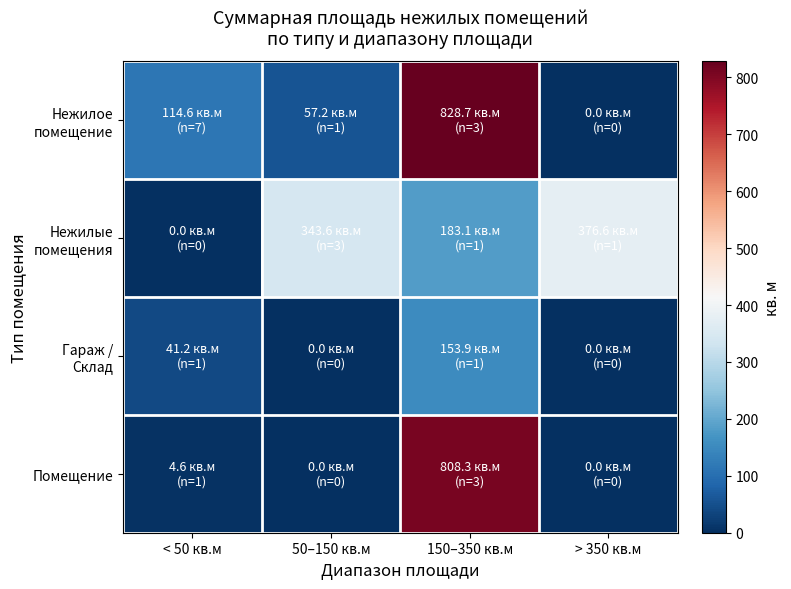

At which category does the chart reach its peak across all series?

150–350 кв.м